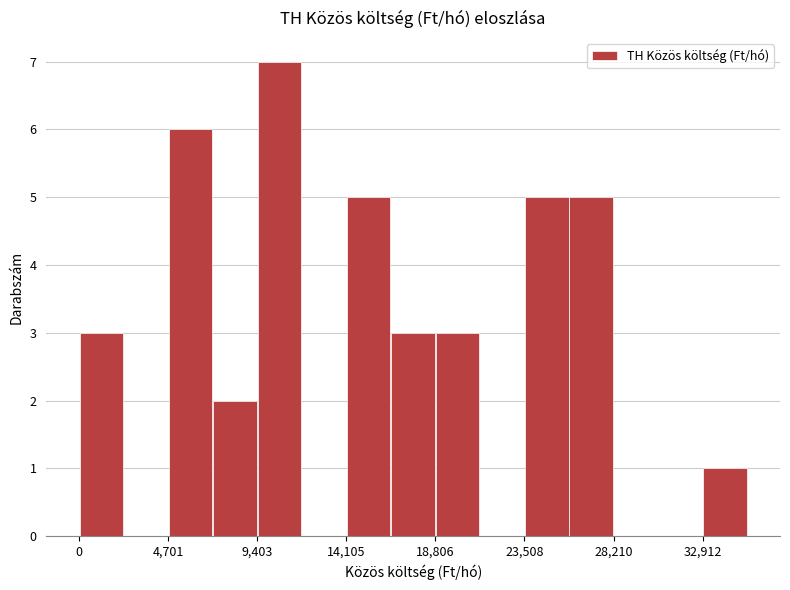

Reading left to right, transcribe this chart: for each bar, give the range it covers on the x-axis and its height. Neither the bar edges nor the heights are printed on the chart, so give them approximately, as read against the axes.

0 to 2500: 3
2500 to 4500: 0
4500 to 7000: 6
7000 to 9500: 2
9500 to 12000: 7
12000 to 14000: 0
14000 to 16500: 5
16500 to 19000: 3
19000 to 21000: 3
21000 to 23500: 0
23500 to 26000: 5
26000 to 28000: 5
28000 to 30500: 0
30500 to 33000: 0
33000 to 35500: 1